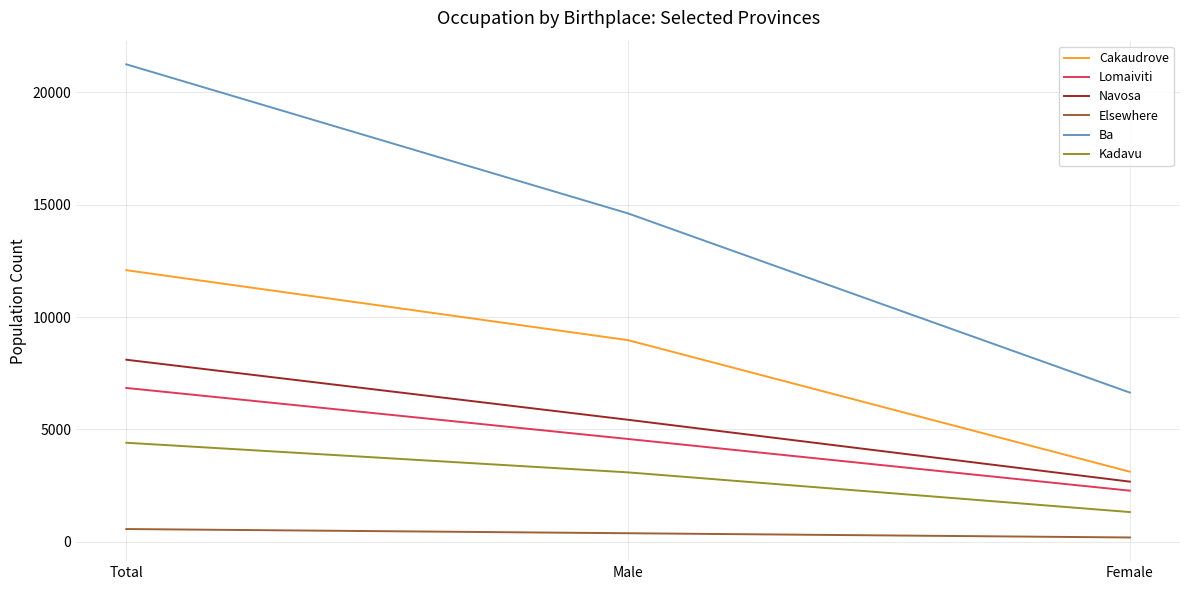

What is the sum of the Ba values at Total and Male?

35863